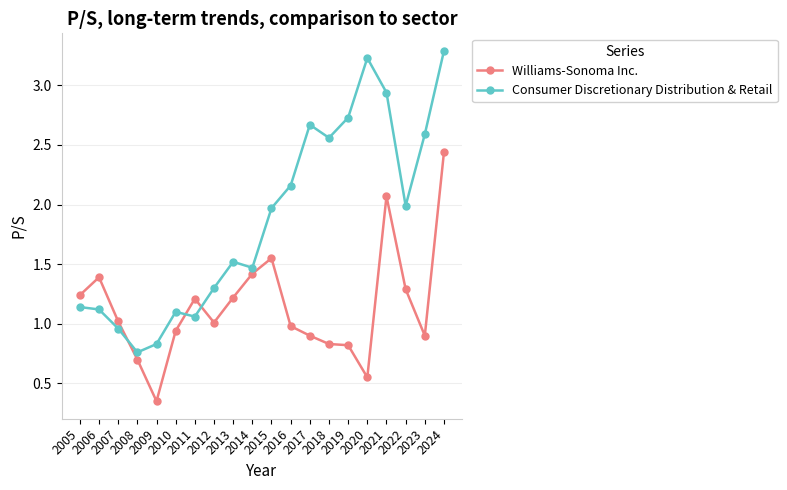

Which series has the largest range (max minus min)?

Consumer Discretionary Distribution & Retail